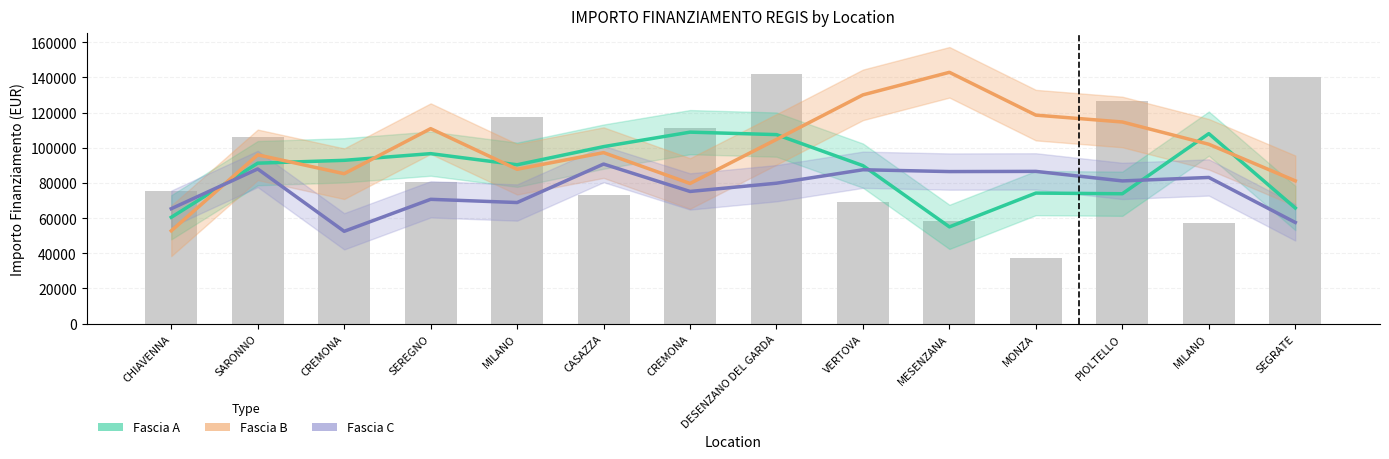

Which has a higher value, SEGRATE or DESENZANO DEL GARDA?

DESENZANO DEL GARDA